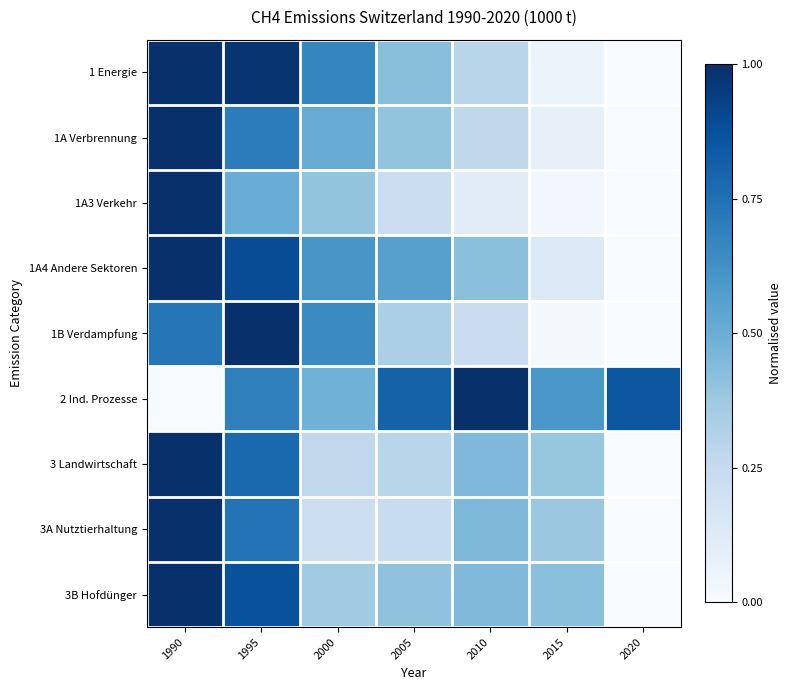

Which has a higher value, 2000 or 1990?

1990